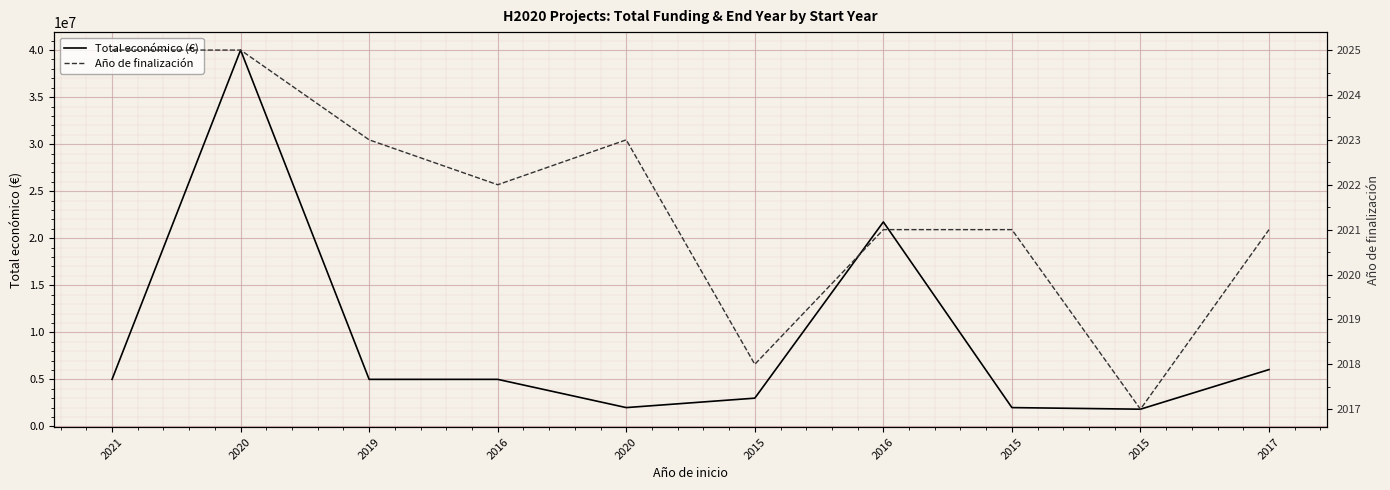

Is it true that Año de finalización equals 1124 at 2017?

False